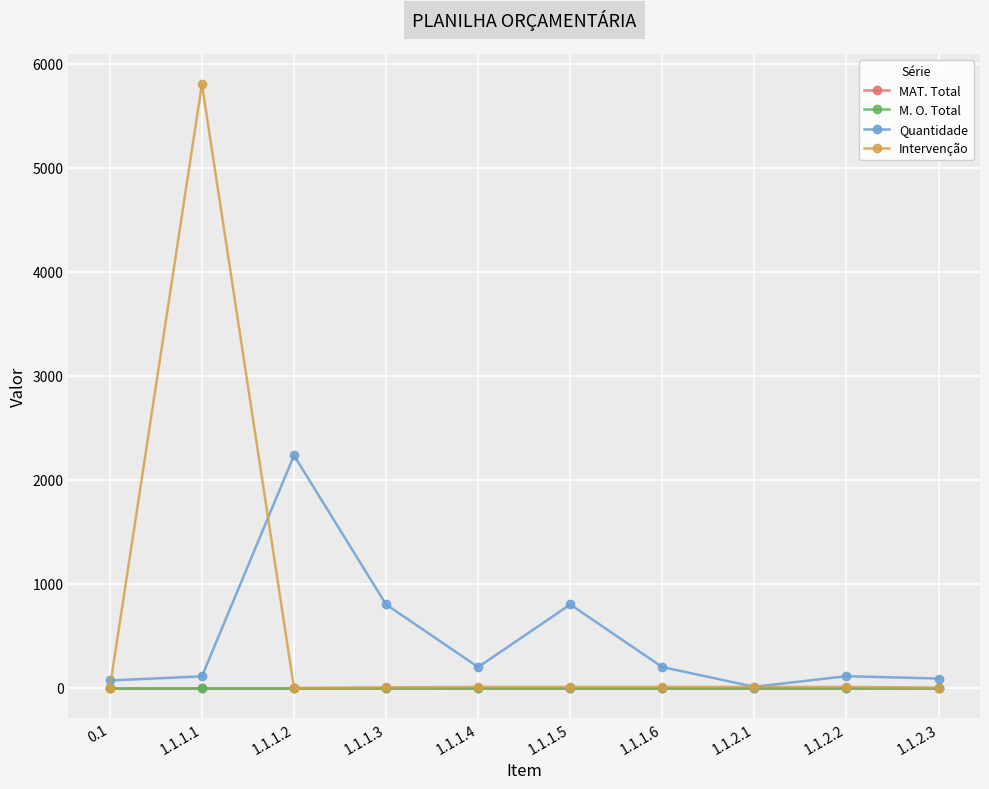

What is the spread (max minus min) of values at 1.1.1.5?

802.6